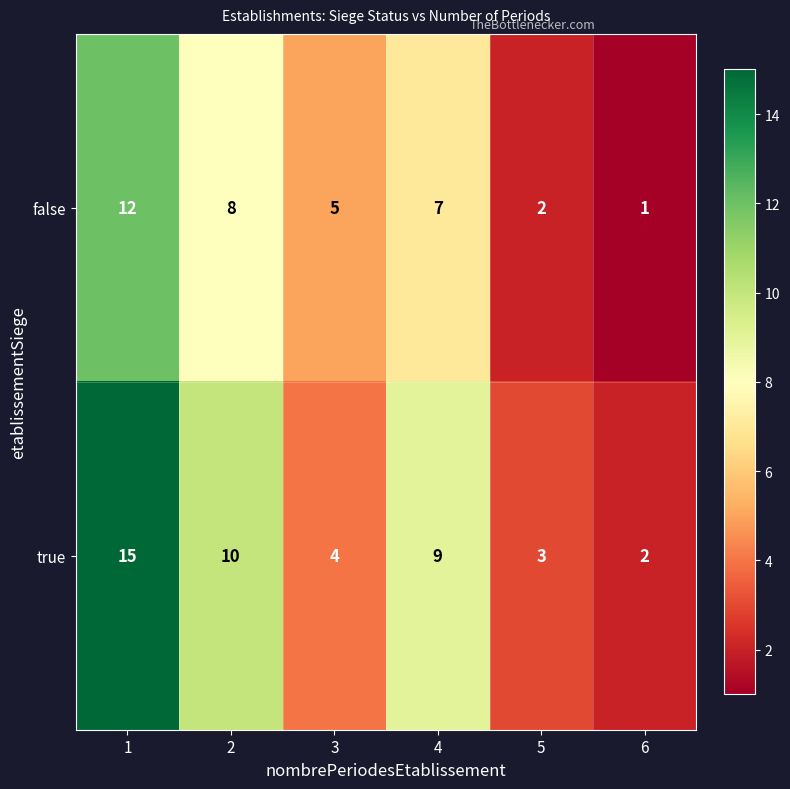

What is the difference between the maximum and second lowest values in the true series?

12